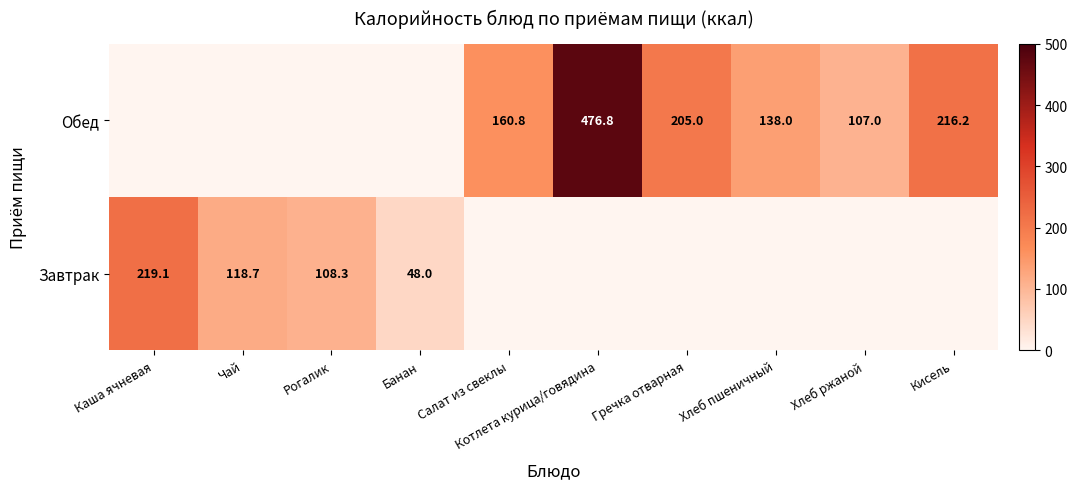

True or false: Завтрак has a value of 54.8 at Чай.

False